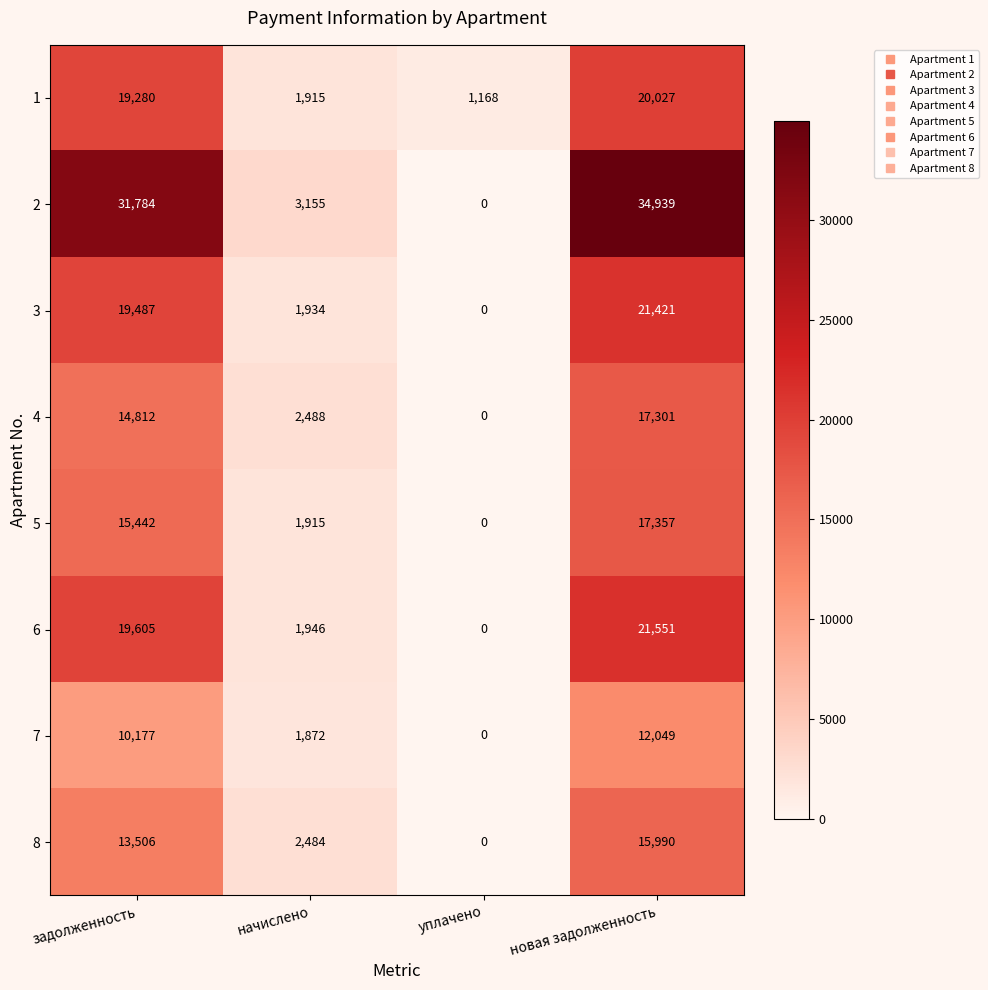

What is the approximate value of 1 at новая задолженность, to the nearest 10?

20030